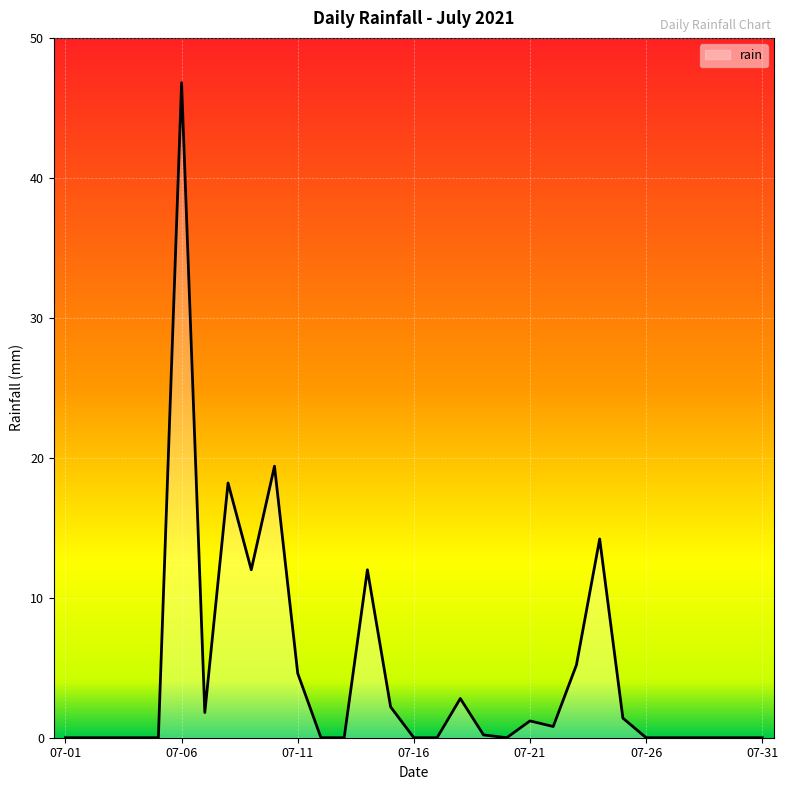

What is the maximum value shown in the chart?

46.8